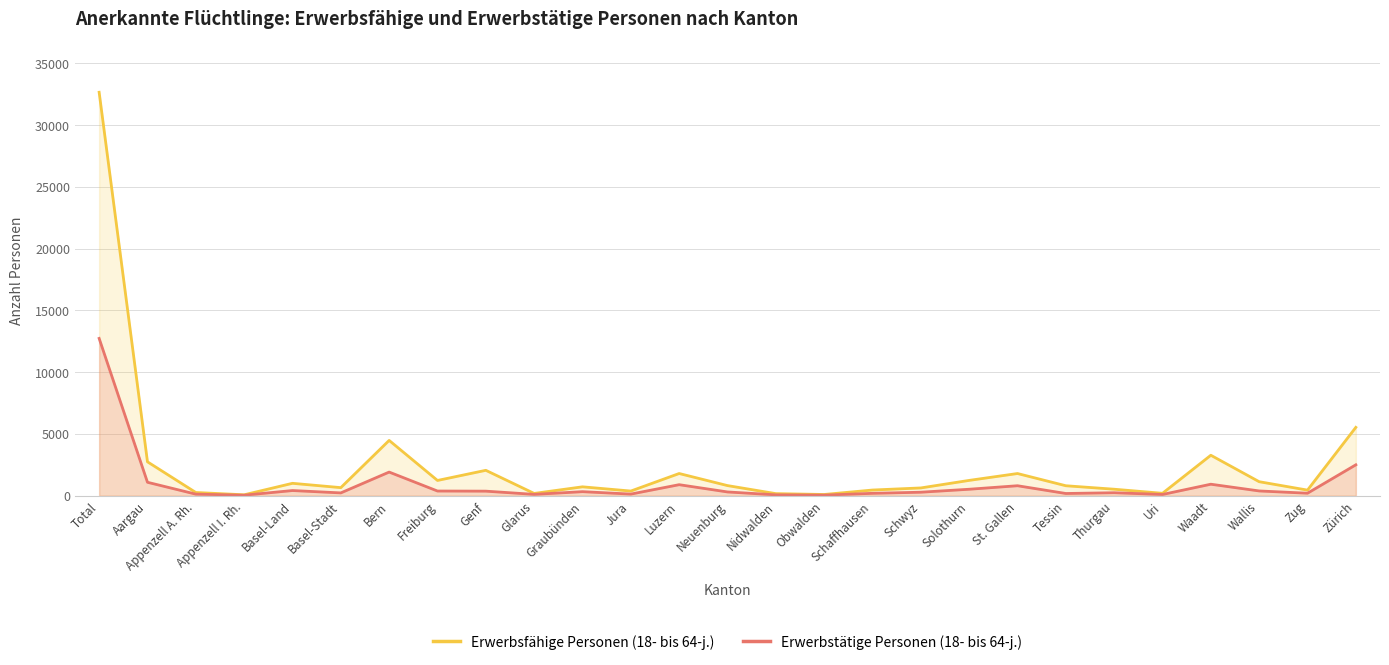

List the series in order of their overall mean, lowest first.

Erwerbstätige Personen (18- bis 64-j.), Erwerbsfähige Personen (18- bis 64-j.)